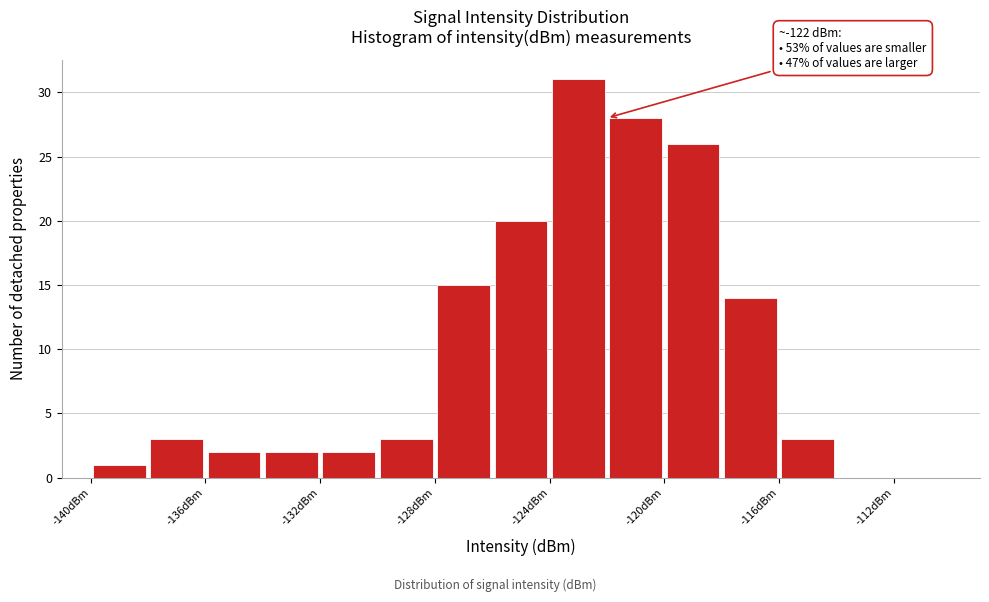

Which range on the x-axis has the tallest bar?

-124 to -122